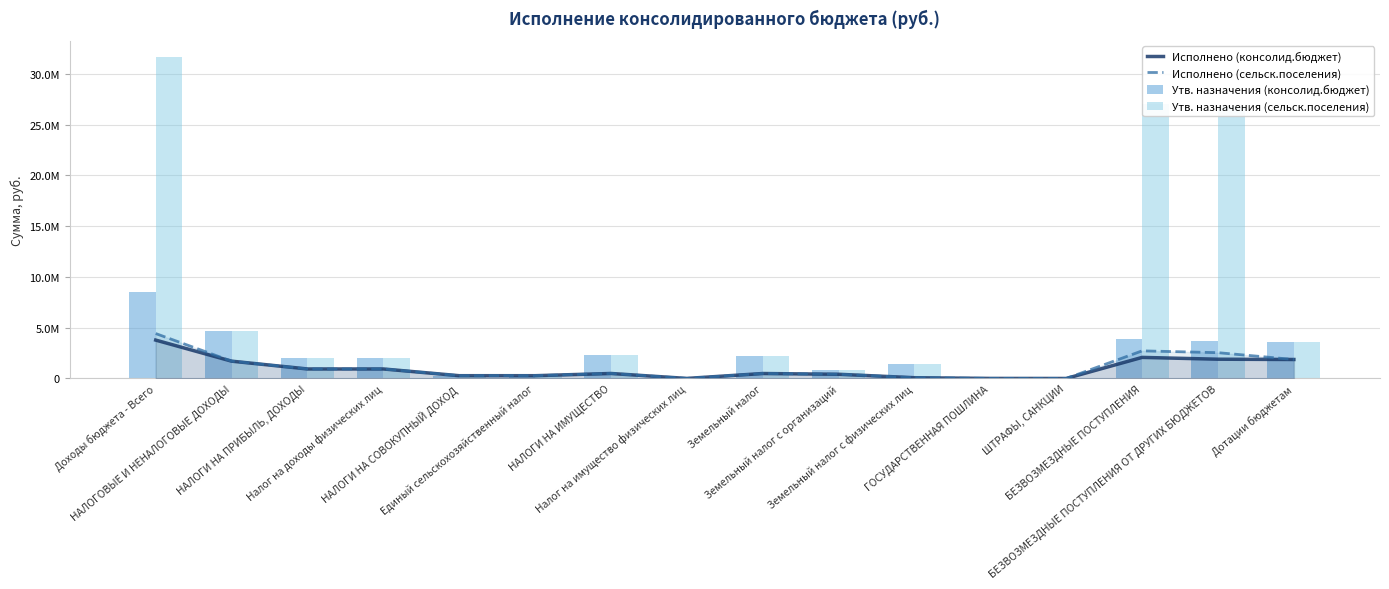

At how many categories does at least one series exceed 26394035?

3